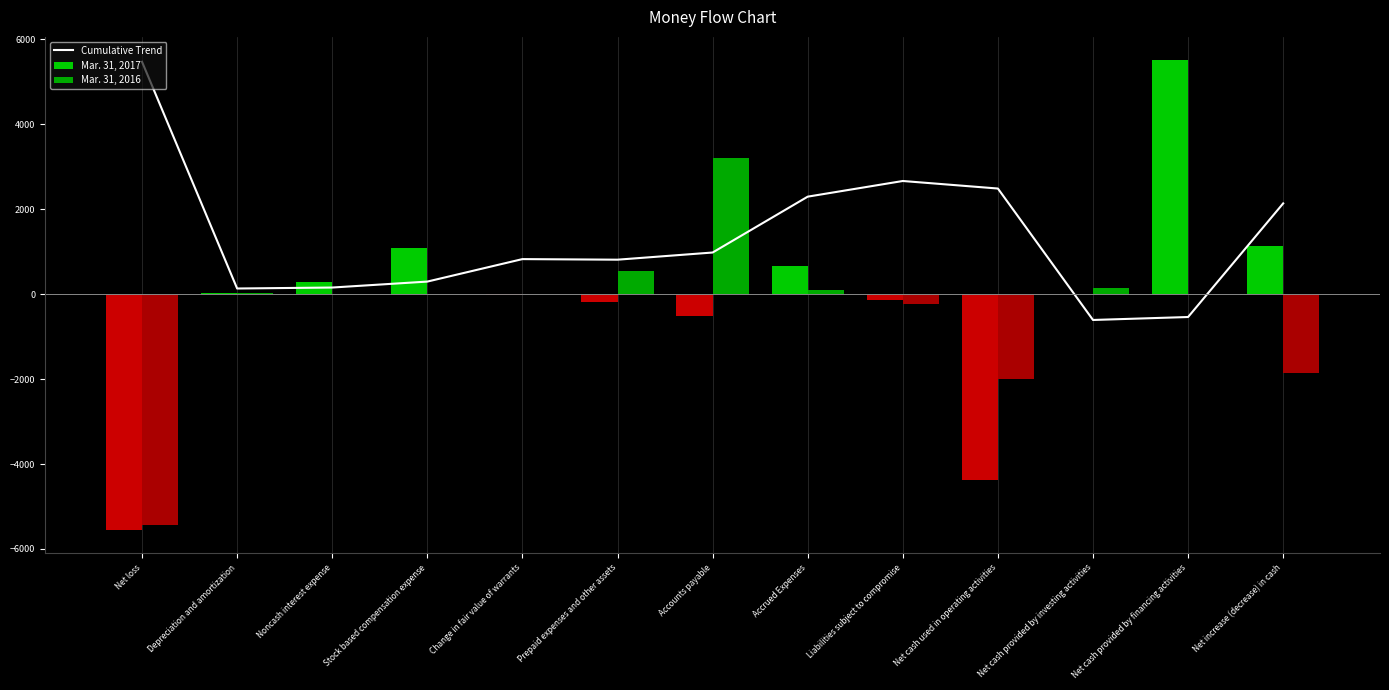

What are all the series names shown in the legend?

Cumulative Trend, Mar. 31, 2017, Mar. 31, 2016